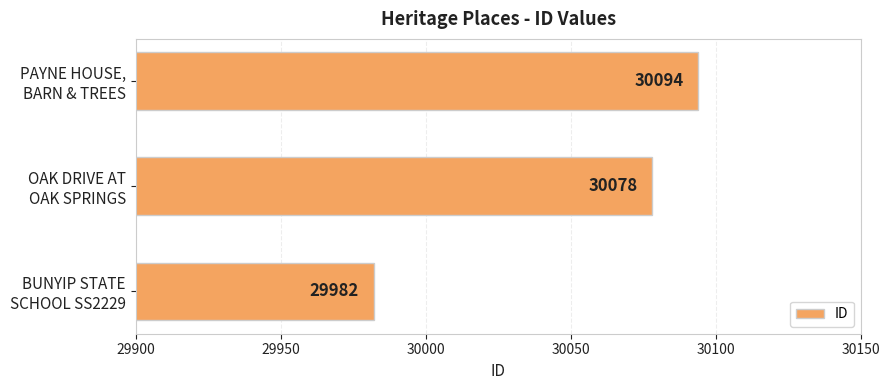

What is the minimum value shown in the chart?

29982